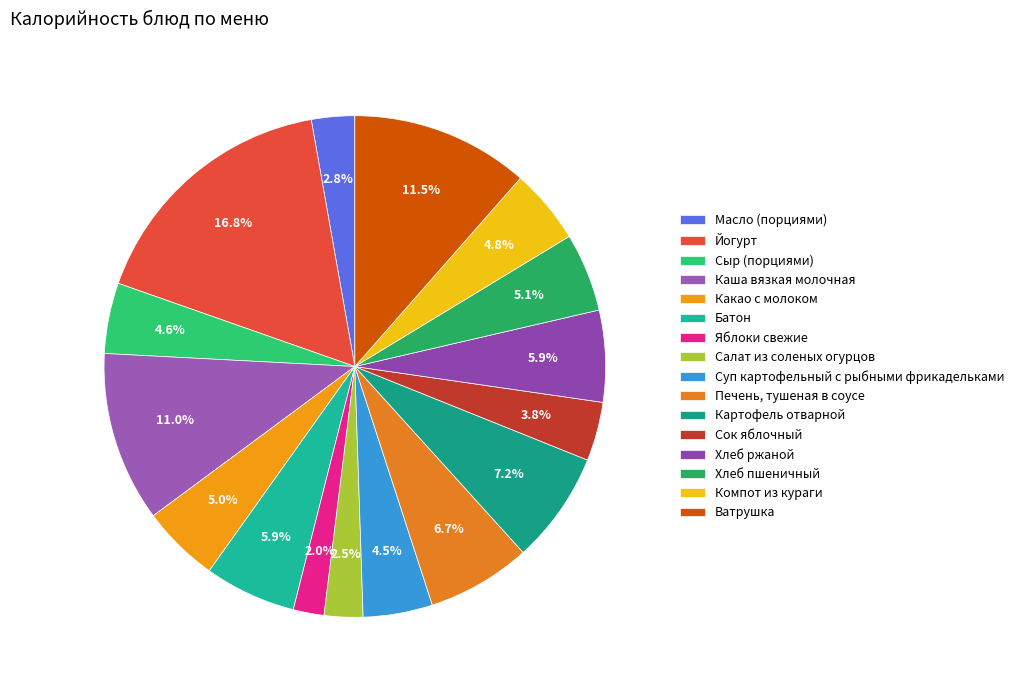

Does Масло (порциями) represent more than half of the total?

No